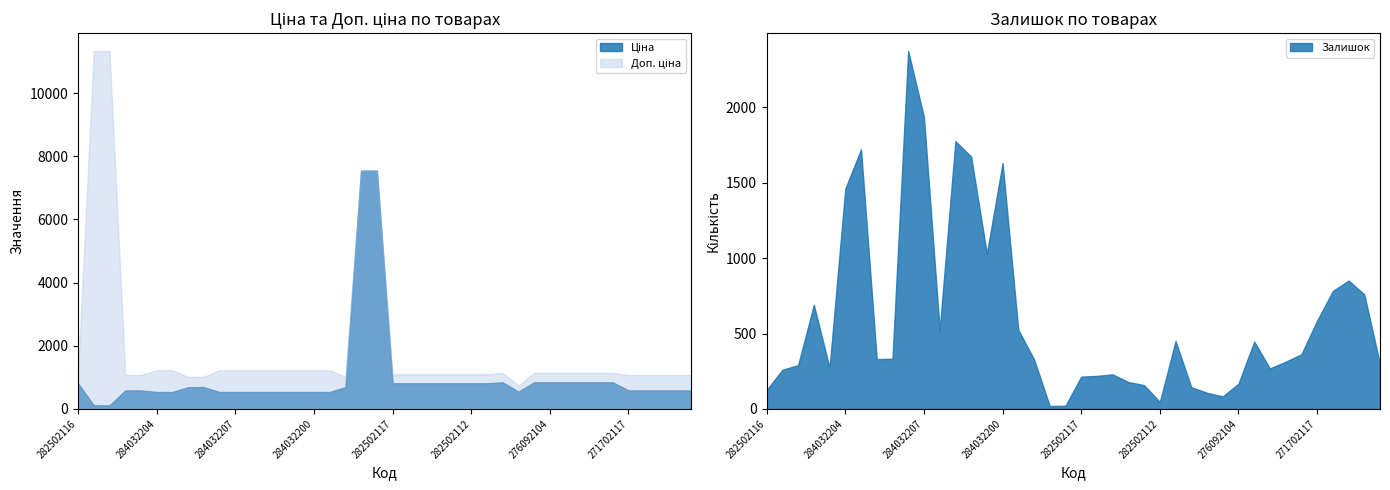

True or false: Доп. ціна has a value of 1227.2 at 284032204.

True